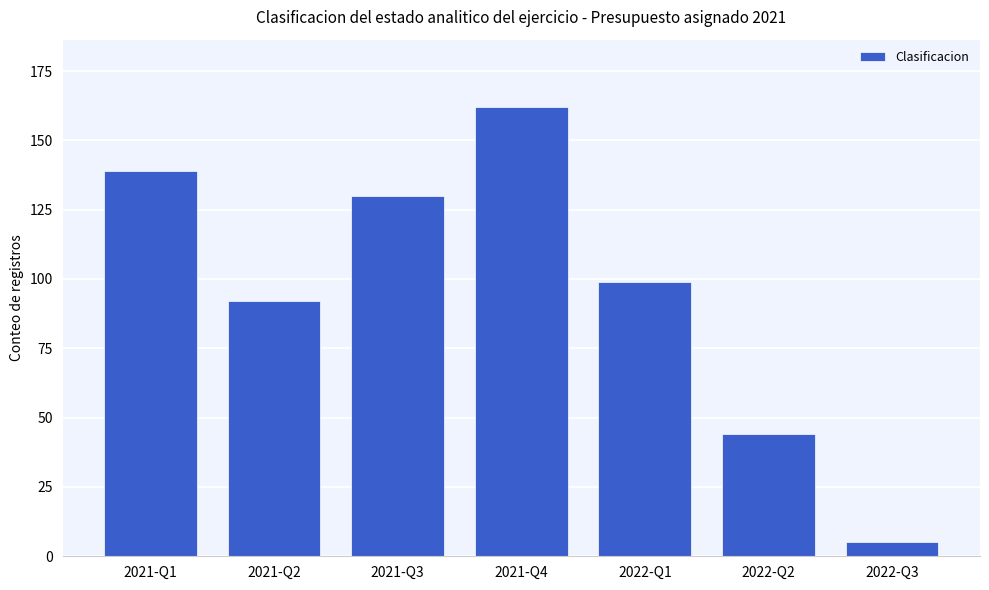

Rank the categories by value from lowest to highest.

2022-Q3, 2022-Q2, 2021-Q2, 2022-Q1, 2021-Q3, 2021-Q1, 2021-Q4